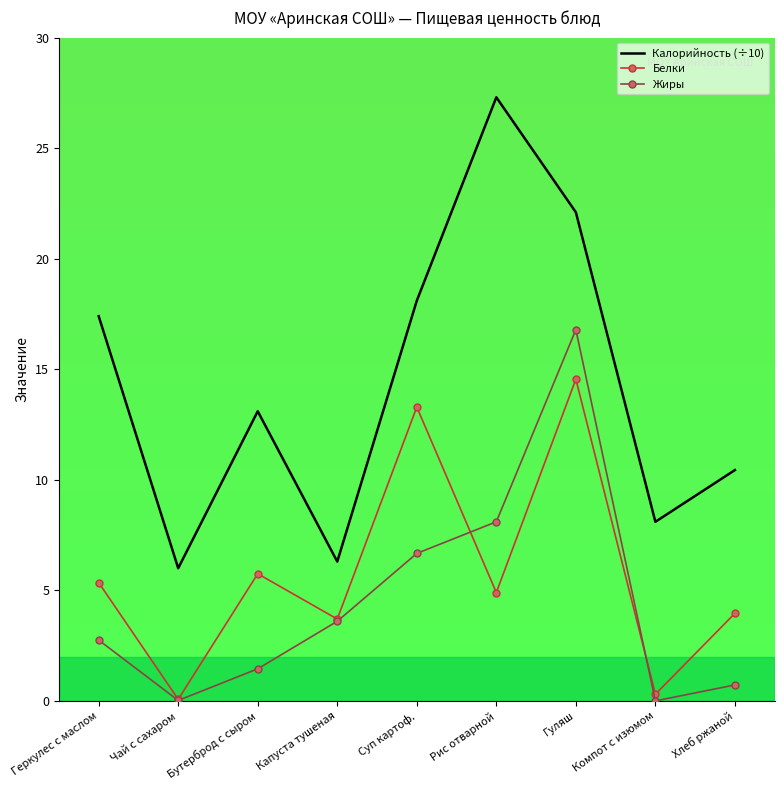

Which series ends up on top after the final intersection of Жиры and Белки?

Белки